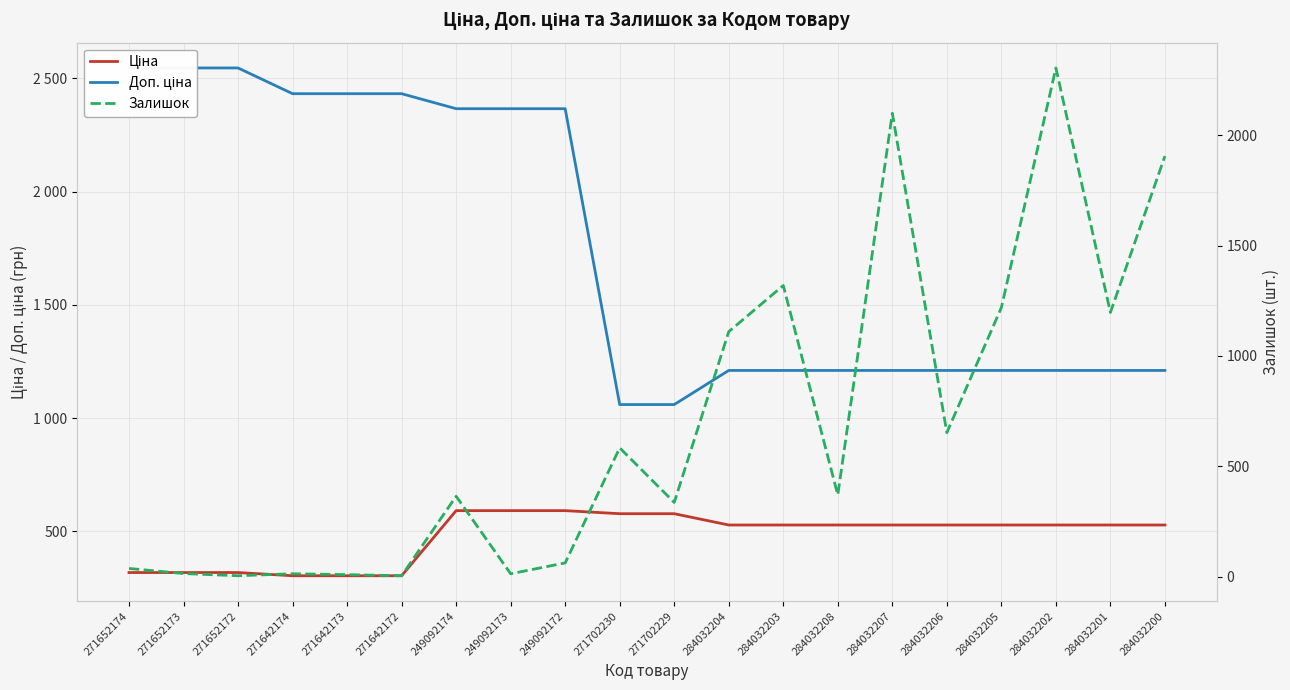

List the series in order of their peak value, highest first.

Доп. ціна, Залишок, Ціна